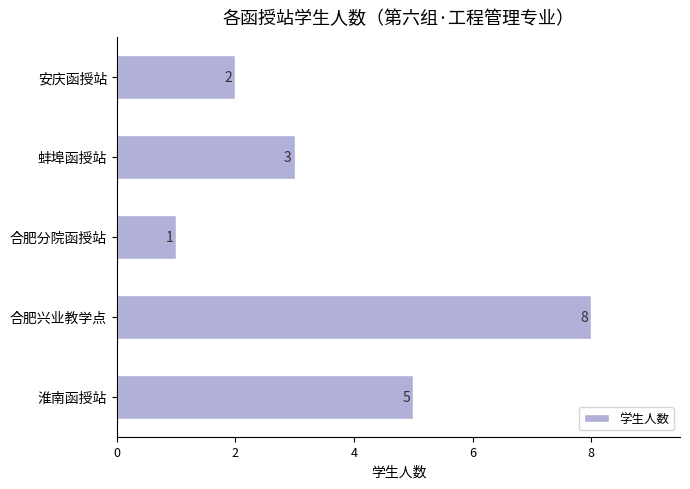

What is the difference between the maximum and minimum values?

7